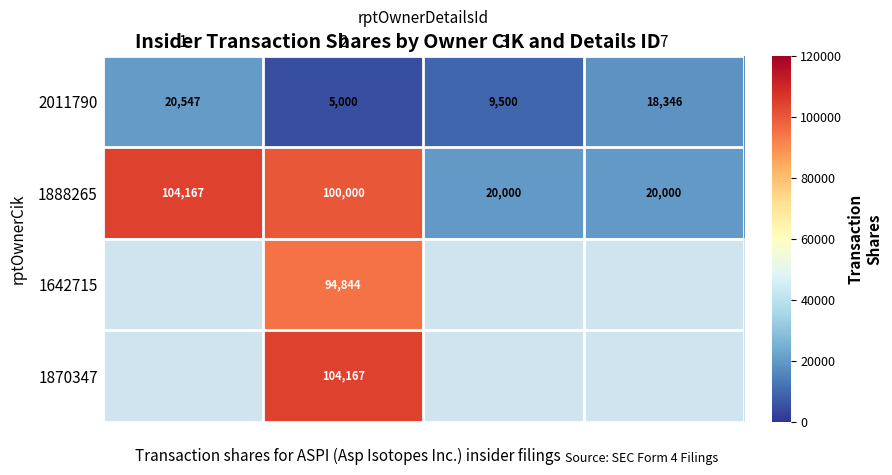

How many values in the 1888265 series are below 100000?

2